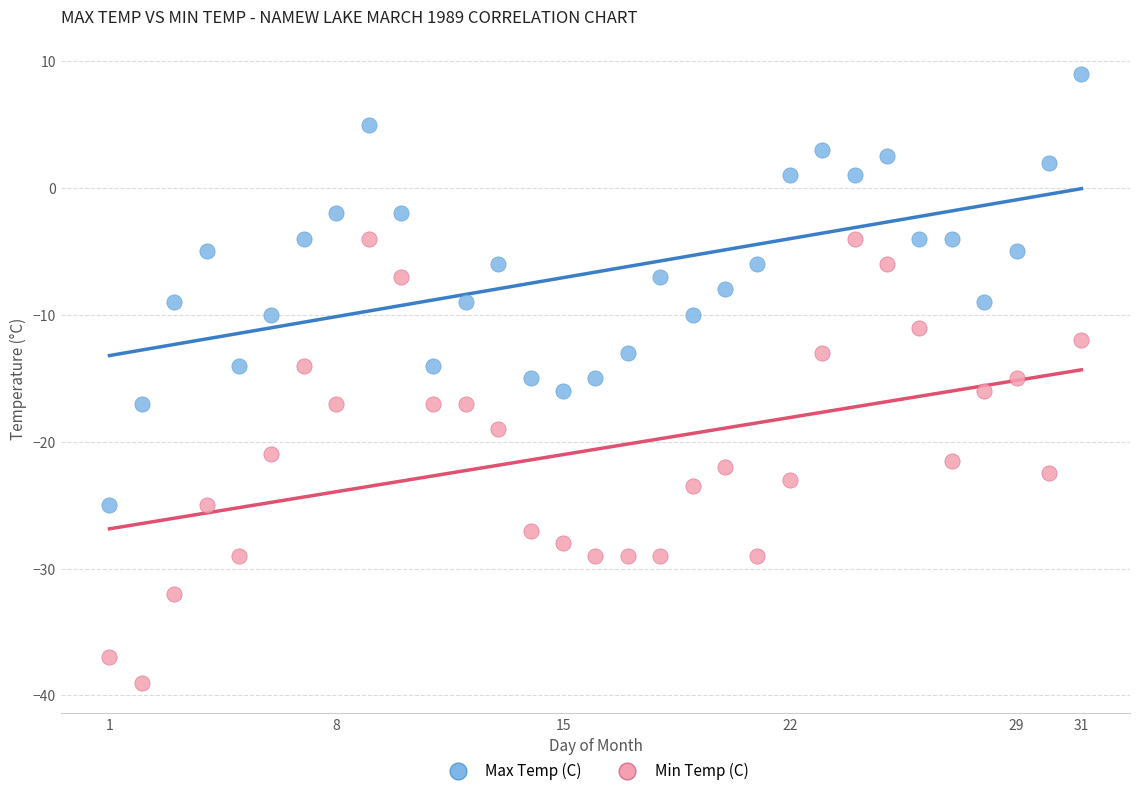

What are all the series names shown in the legend?

Max Temp (C), Min Temp (C)